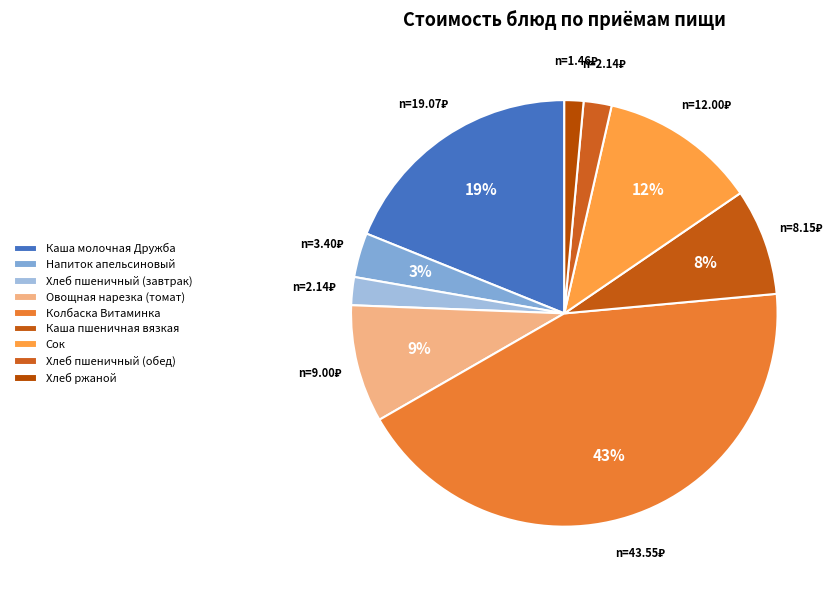

Is the sum of Хлеб ржаной and Колбаска Витаминка greater than half?

No